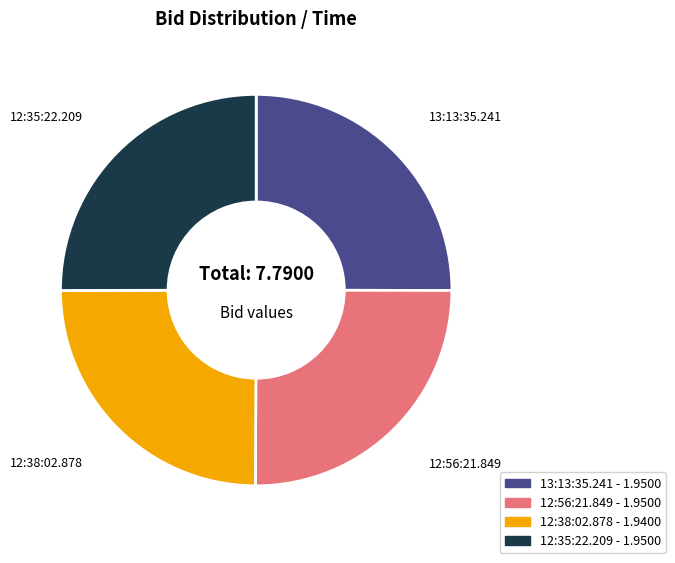

What is the ratio of the value at 13:13:35.241 to the value at 12:56:21.849?

1.0